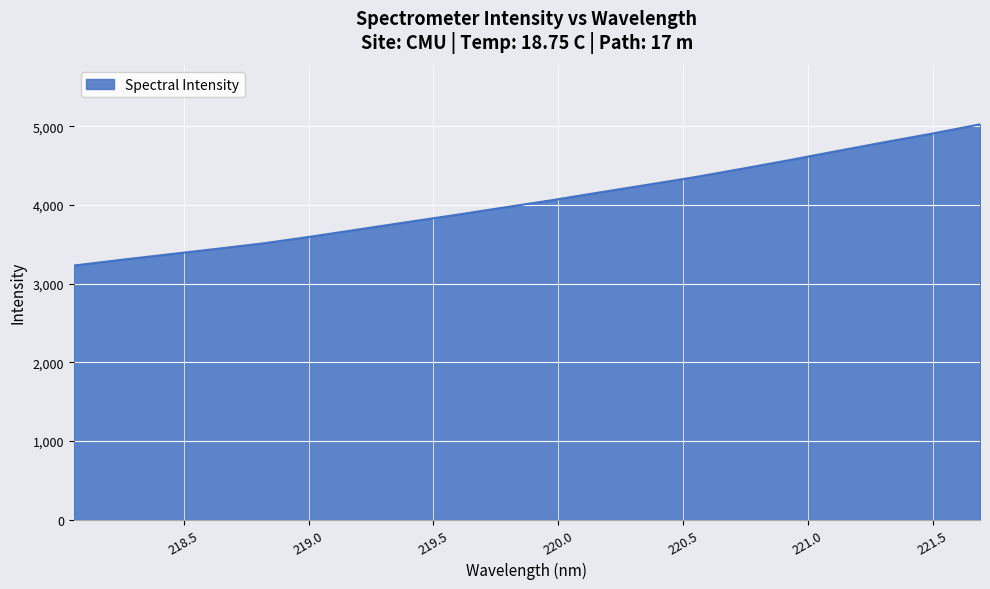

What is the difference between the maximum and minimum values?

1795.3